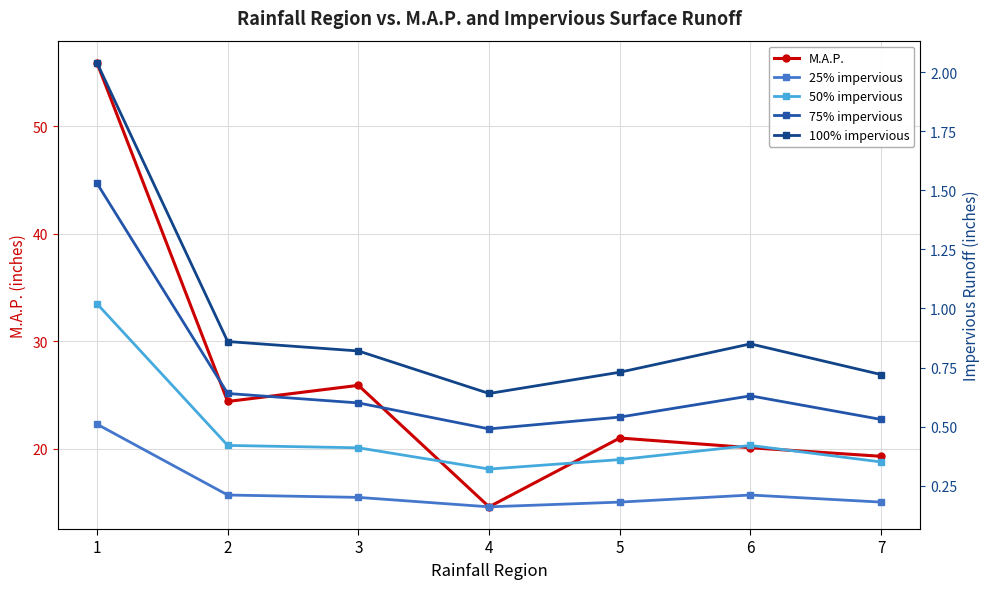

Which series has the largest total across all categories?

M.A.P.